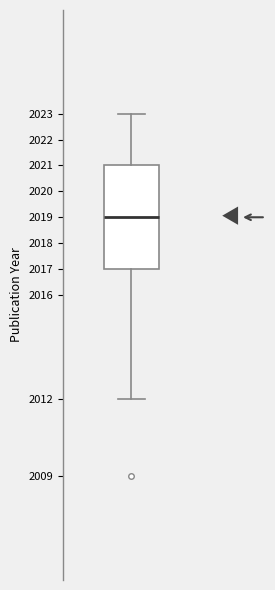

Read this box plot against the y-axis: the position of the median line, the range covered by the box, and the ends of both whiskers. The values are not printed on the chart, so give them approximately, as read against the axis.

median 2019, box 2017 to 2021, whiskers 2012 to 2023